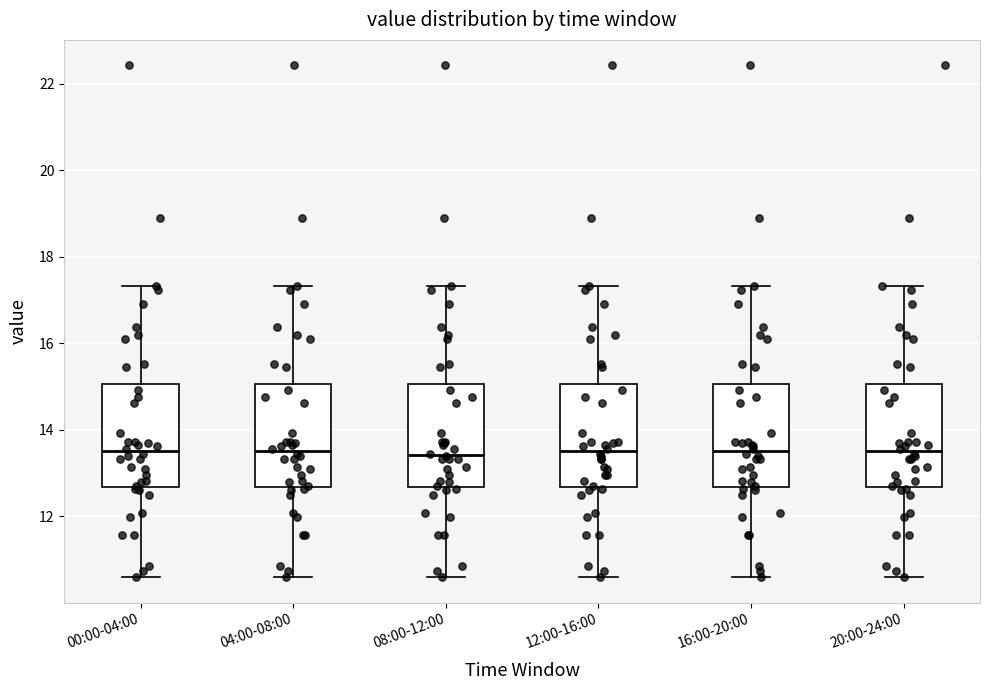

Where does the median line of the box for 04:00-08:00 sit on the y-axis? The values are not printed on the chart, so give them approximately, as read against the axis.

13.6